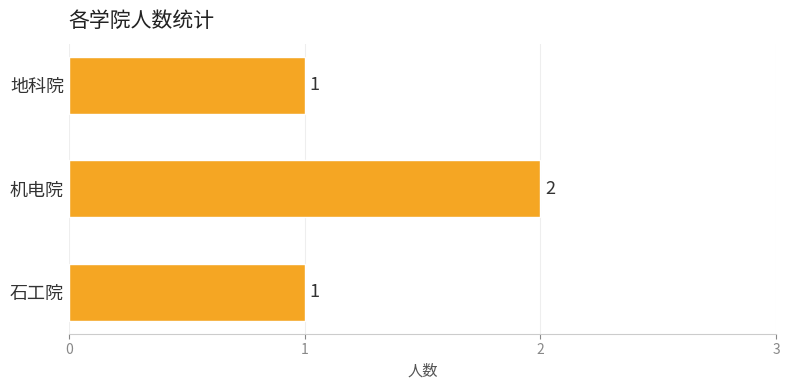

Are the bars horizontal?

Yes